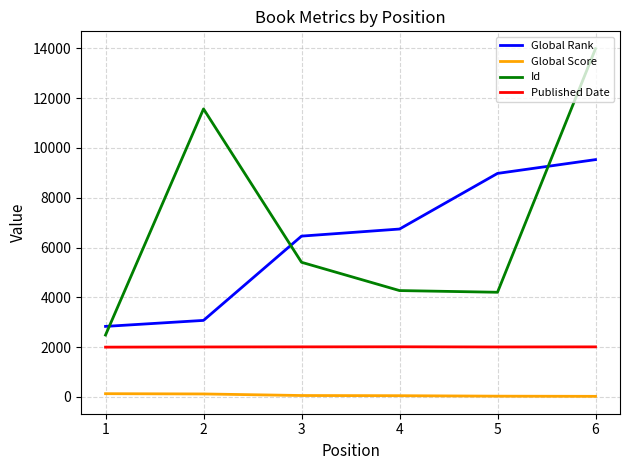

What is the average value of the Published Date series?

2010